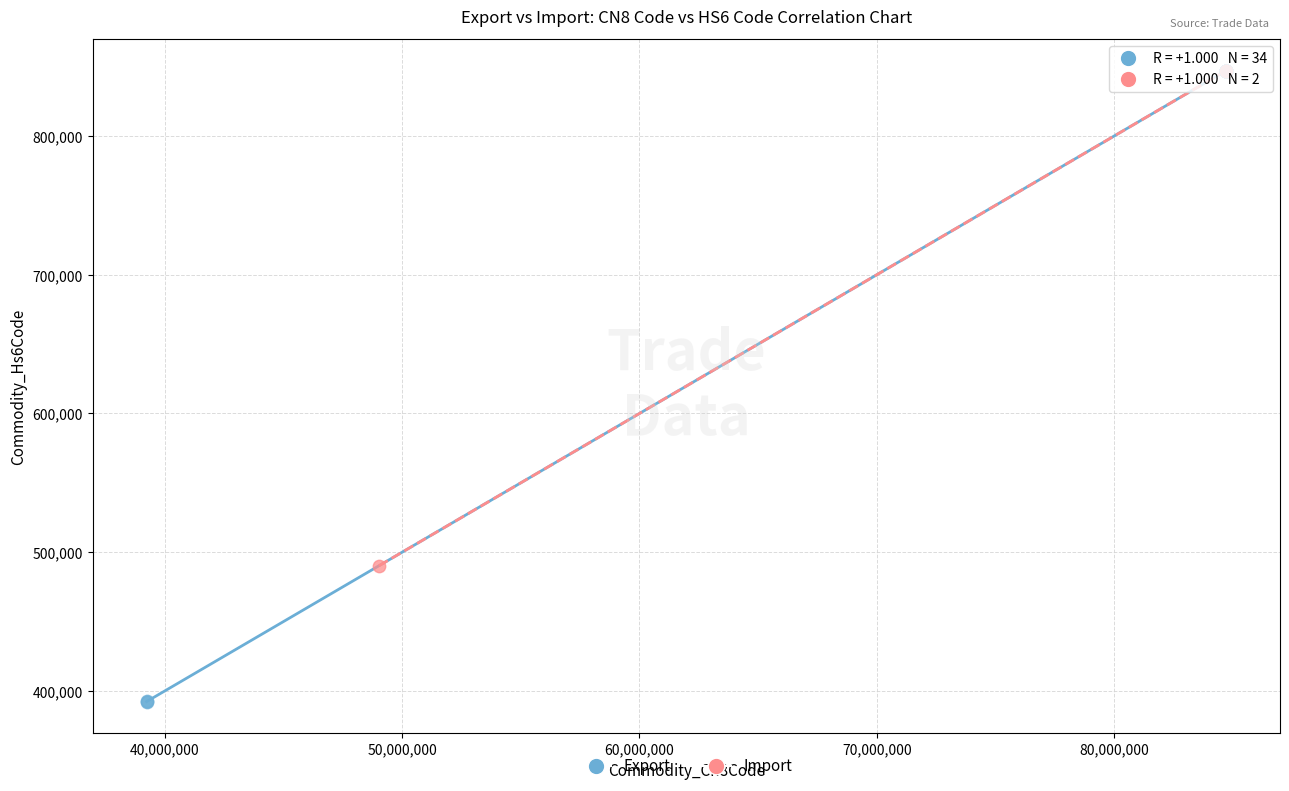

What are all the series names shown in the legend?

Export, Import